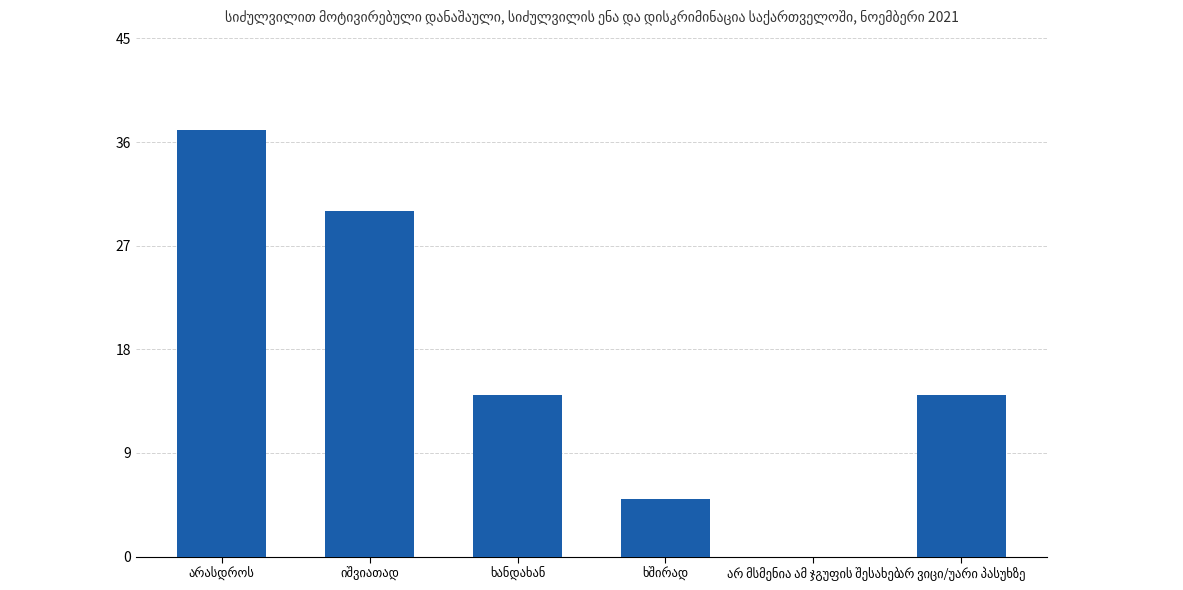

What is the sum of all values?

100